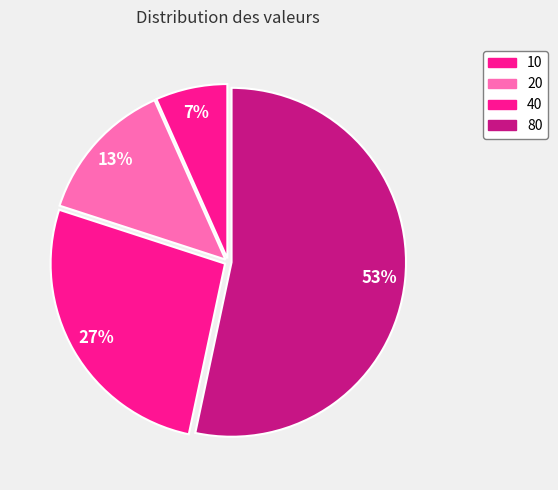

True or false: 40 accounts for 40% of the total.

False